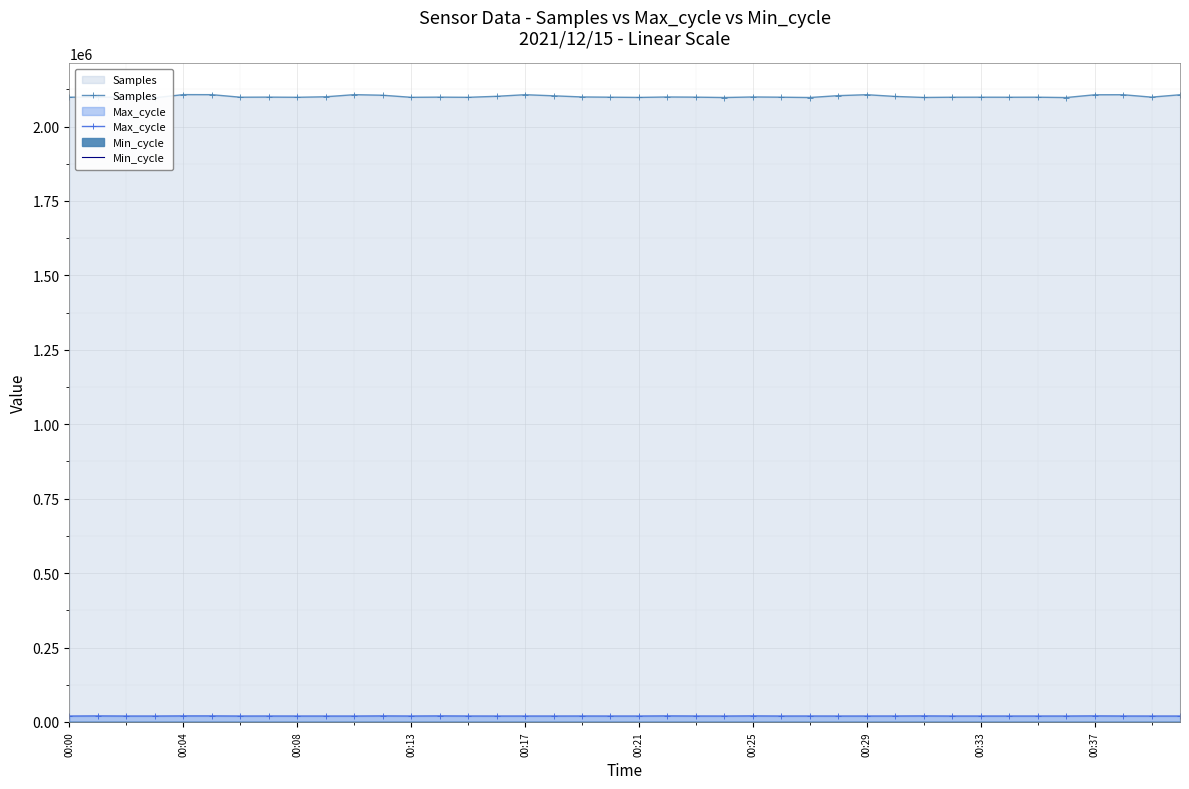

The value of Samples at 21 is 3727850. True or false?

False